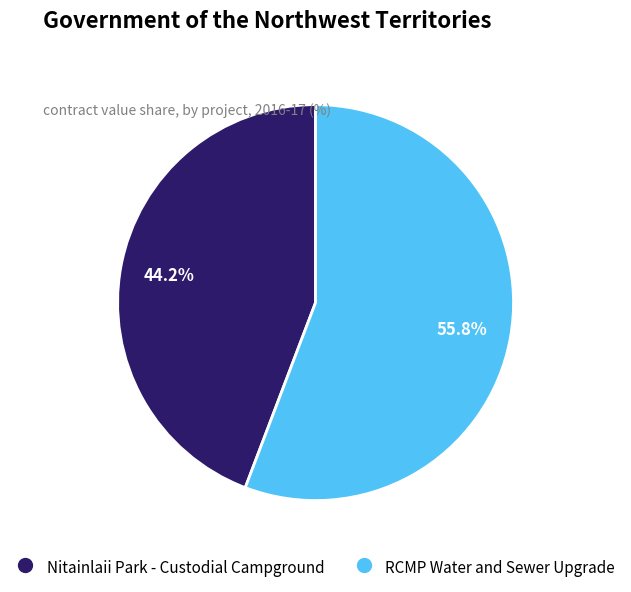

Is it true that Nitainlaii Park - Custodial Campground is 50% of the pie?

False